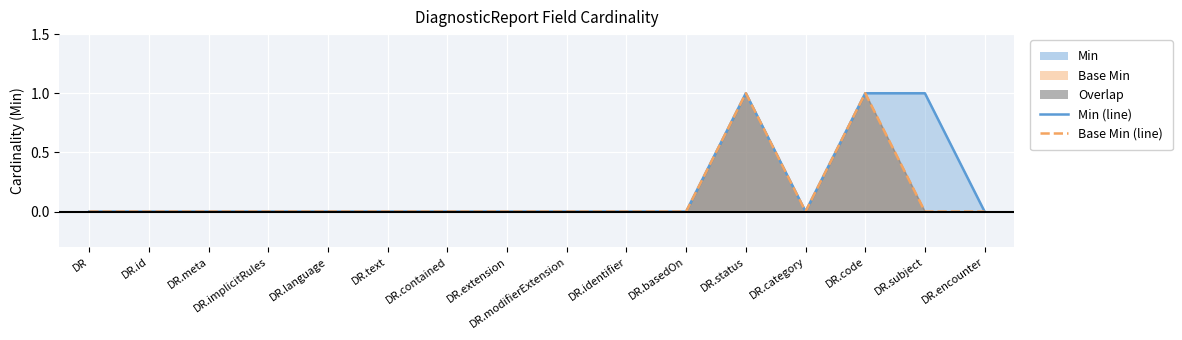

How many series are shown in this chart?

2